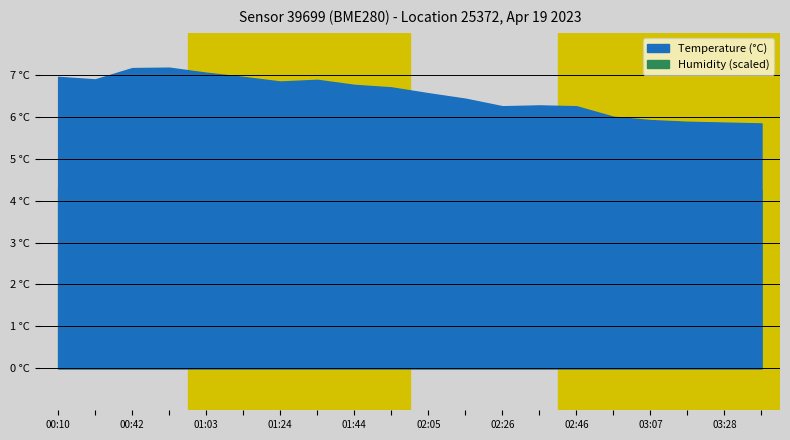

What is the difference between the maximum and minimum values in the temperature series?

1.3